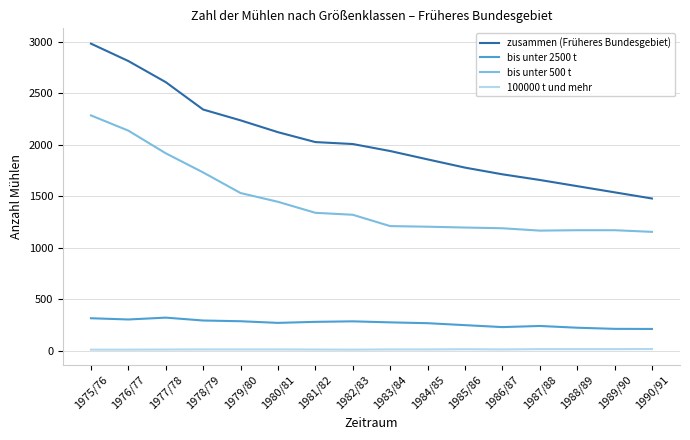

Does the chart display data point markers on the line(s)?

No